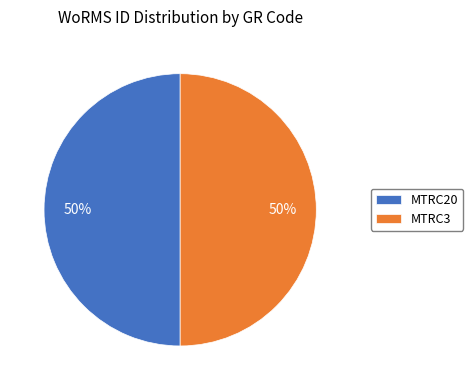

Approximately how many times larger is the value at MTRC3 compared to MTRC20?

1.0